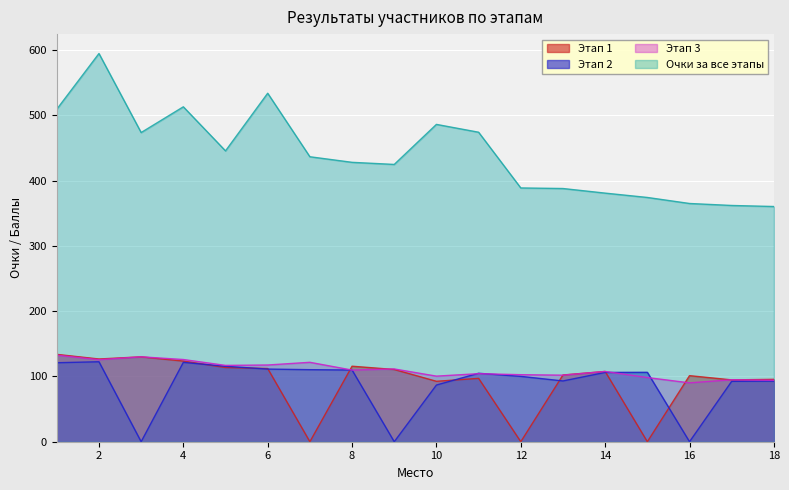

Reading left to right, extract all data points from this chart.

Этап 1: 1=133.8	2=126.7	3=130.0	4=123.5	5=113.6	6=112.1	7=0.0	8=115.6	9=110.6	10=92.5	11=97.0	12=0.0	13=102.2	14=107.6	15=0.0	16=101.2	17=94.7	18=95.5
Этап 2: 1=121.0	2=122.5	3=0.0	4=121.5	5=115.5	6=111.2	7=110.3	8=109.8	9=0.0	10=86.8	11=104.8	12=100.1	13=93.1	14=106.1	15=106.3	16=0.0	17=92.5	18=92.9
Этап 3: 1=132.5	2=125.6	3=130.0	4=125.9	5=116.9	6=117.5	7=121.6	8=109.7	9=111.4	10=100.4	11=104.2	12=102.7	13=101.9	14=107.6	15=98.3	16=90.2	17=94.9	18=94.1
Очки за все этапы: 1=509.2	2=594.5	3=473.5	4=512.9	5=445.4	6=533.7	7=436.4	8=427.9	9=424.6	10=486.0	11=474.0	12=388.6	13=387.8	14=380.7	15=374.1	16=364.8	17=361.8	18=360.2